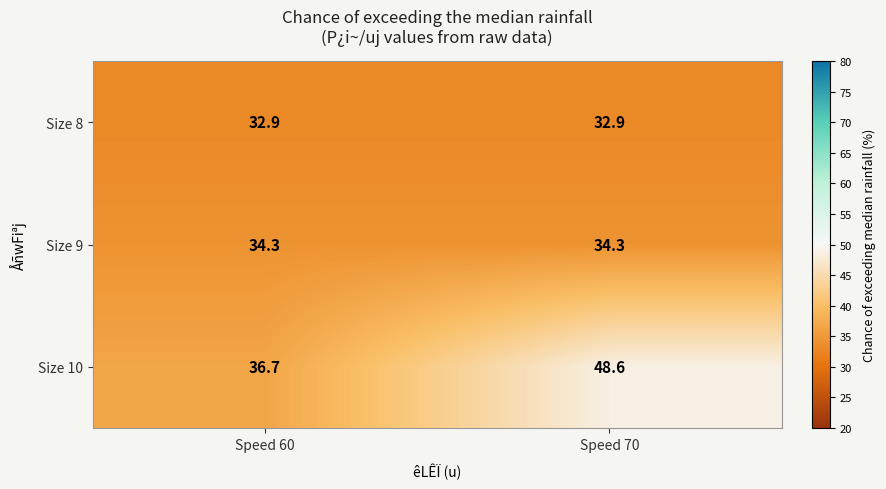

At how many categories does at least one series exceed 36?

2